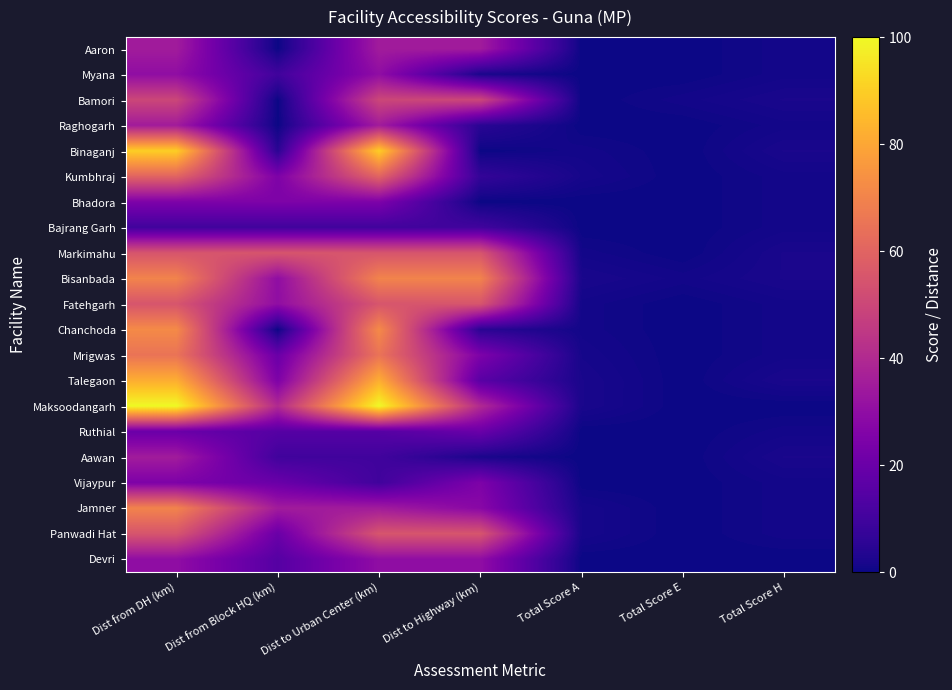

At Dist from DH (km), list the series in order from smallest to largest.

Bajrang Garh, Ruthial, Bhadora, Vijaypur, Myana, Devri, Aaron, Raghogarh, Aawan, Bamori, Markimahu, Fatehgarh, Panwadi Hat, Kumbhraj, Mrigwas, Bisanbada, Jamner, Chanchoda, Talegaon, Binaganj, Maksoodangarh